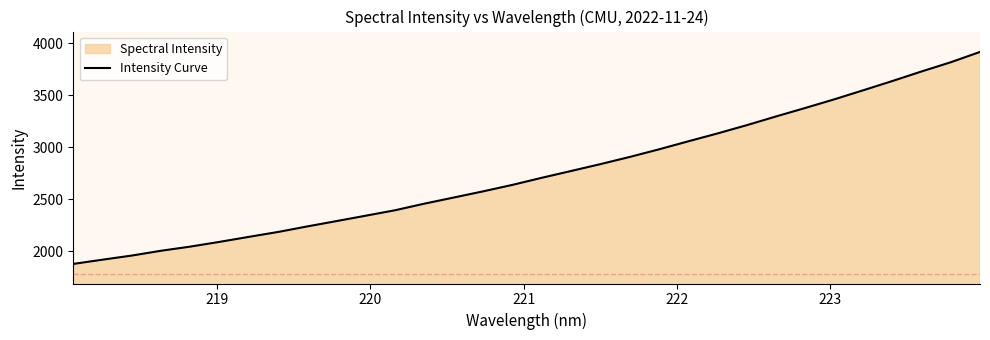

What is the smallest value displayed?

1880.2